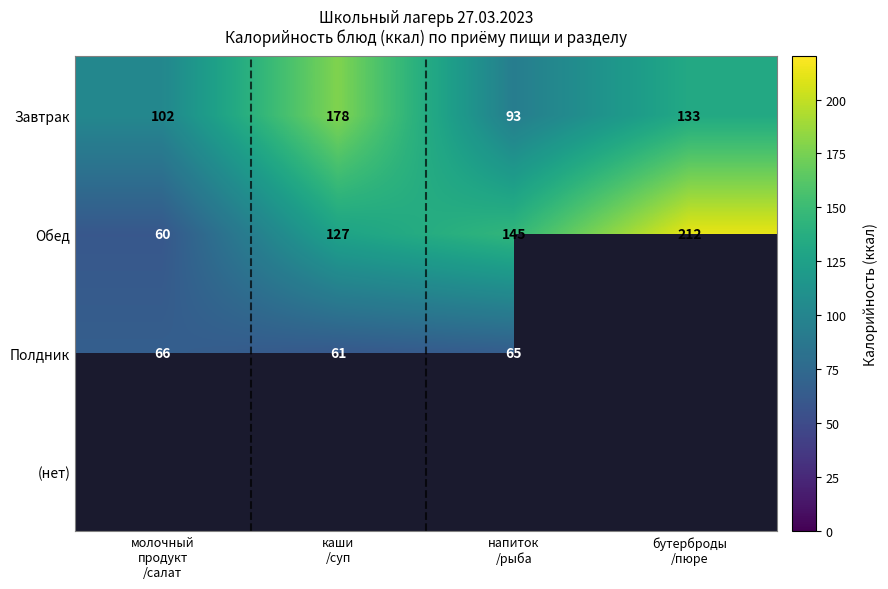

What is the smallest value displayed?

60.0